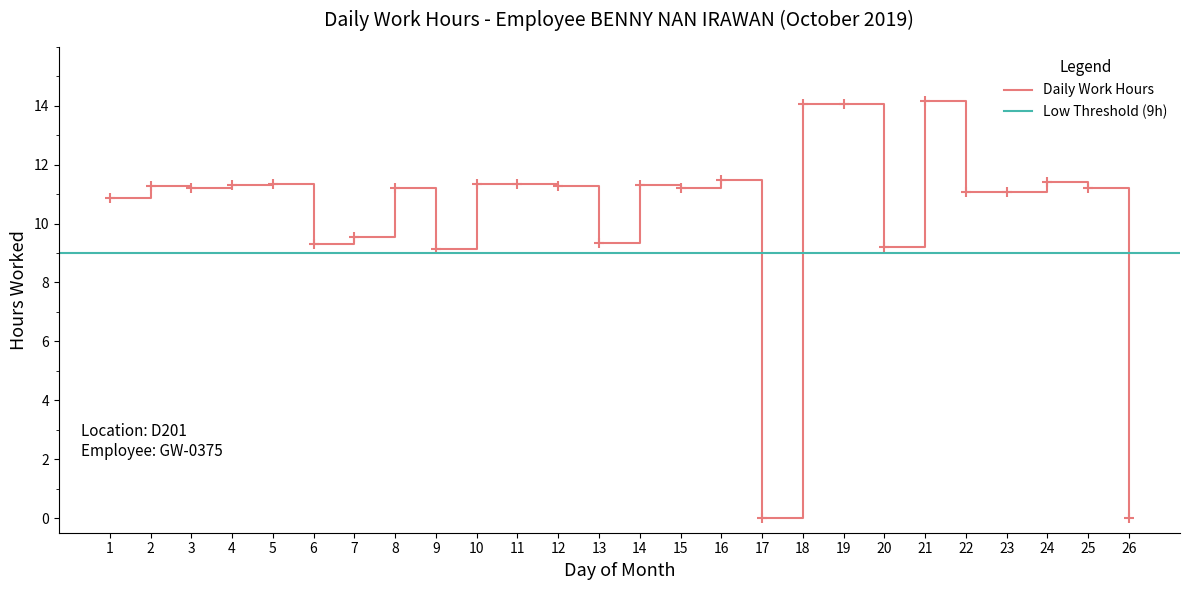

At which category does the data reach its first local peak?

2